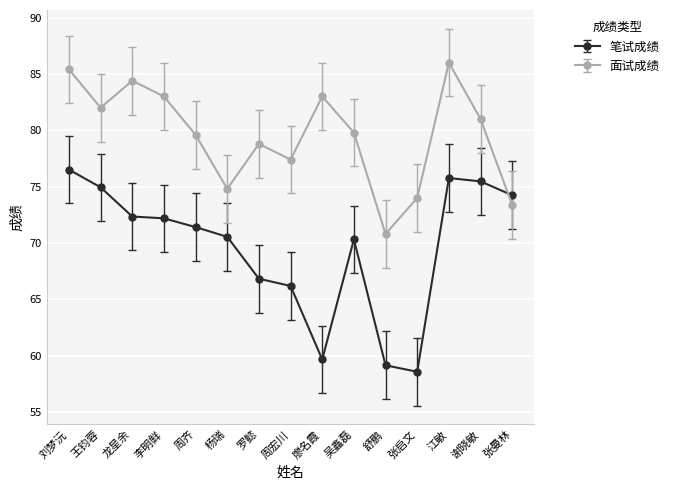

What are all the series names shown in the legend?

笔试成绩, 面试成绩